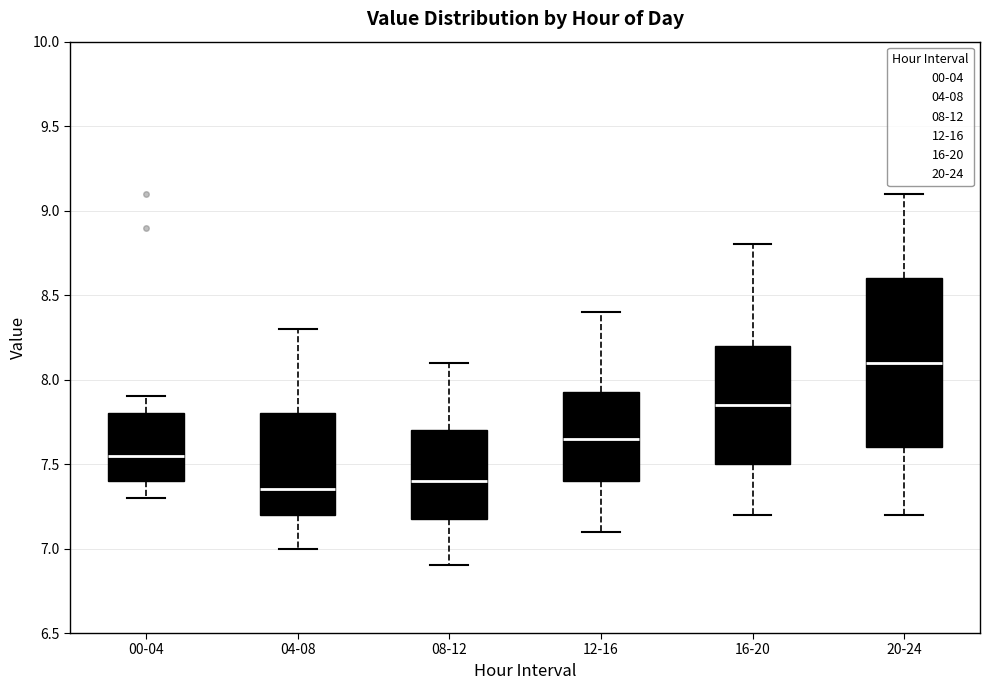

Reading left to right, transcribe this box plot: for each box, give where its median line is, the range the box spans, and where its two whiskers end, as read against the y-axis. The values are not printed on the chart, so give them approximately, as read against the axis.

00-04: median 7.55, box 7.40 to 7.80, whiskers 7.30 to 7.90
04-08: median 7.35, box 7.20 to 7.80, whiskers 7.00 to 8.30
08-12: median 7.40, box 7.20 to 7.70, whiskers 6.90 to 8.10
12-16: median 7.65, box 7.40 to 7.95, whiskers 7.10 to 8.40
16-20: median 7.85, box 7.50 to 8.20, whiskers 7.20 to 8.80
20-24: median 8.10, box 7.60 to 8.60, whiskers 7.20 to 9.10